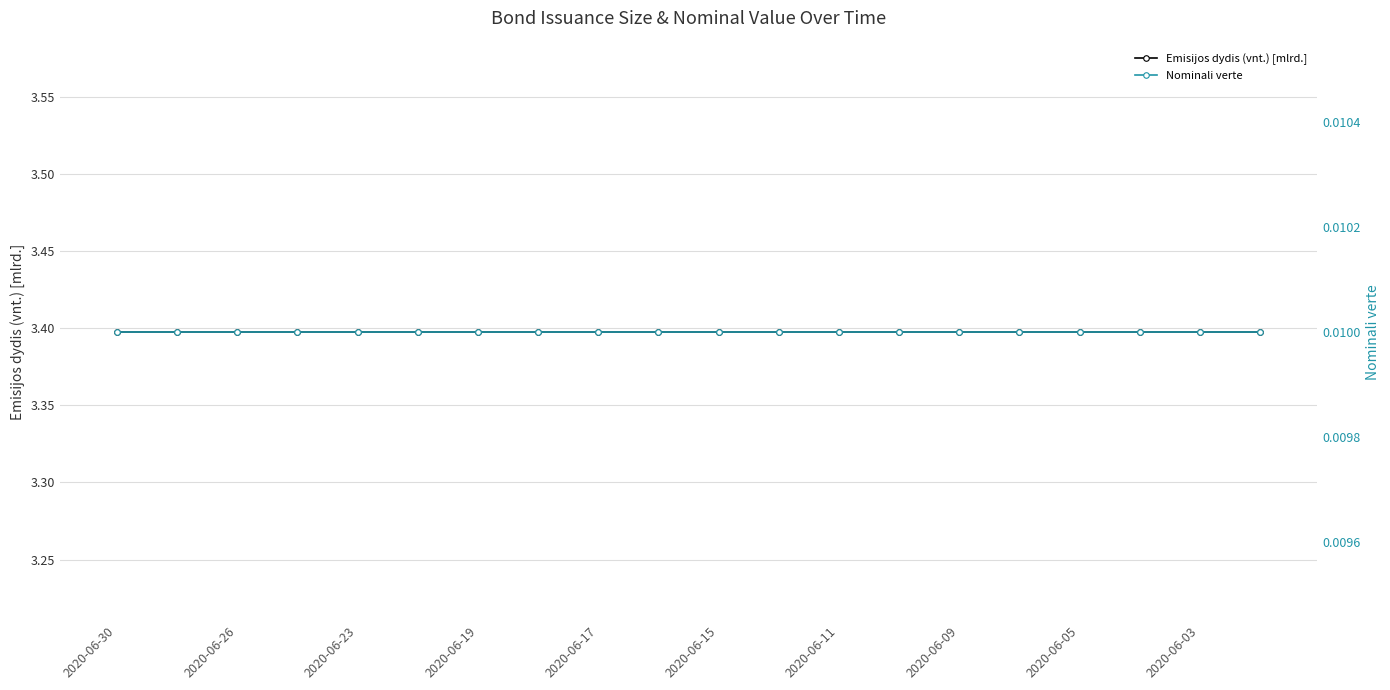

The Nominali verte series shows 0.0 at 15. True or false?

True